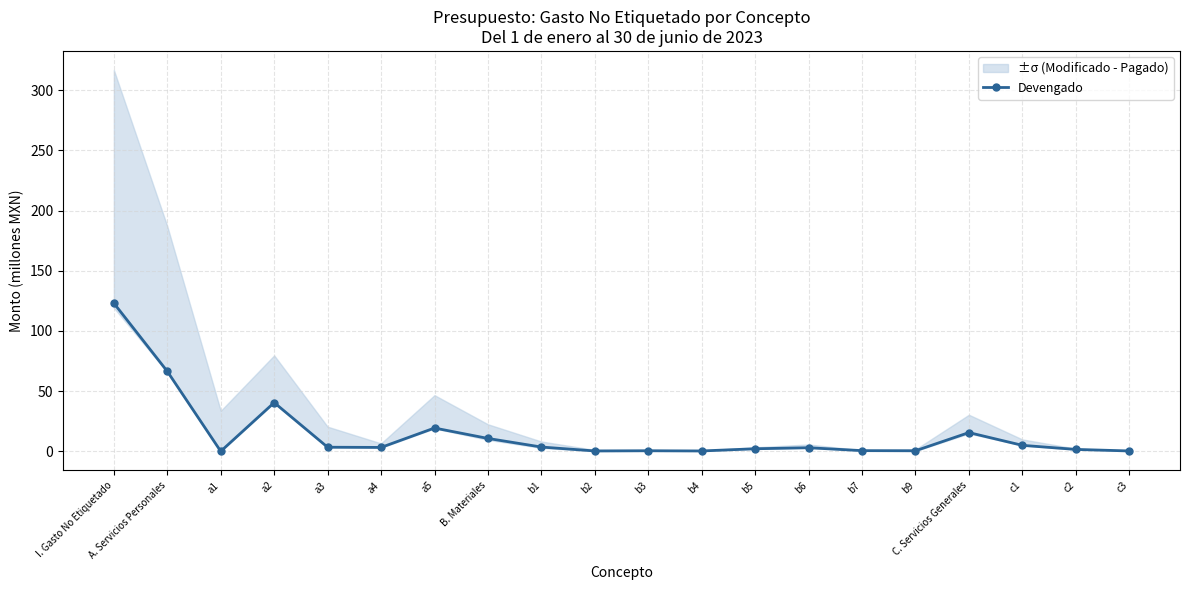

Does the chart display data point markers on the line(s)?

Yes